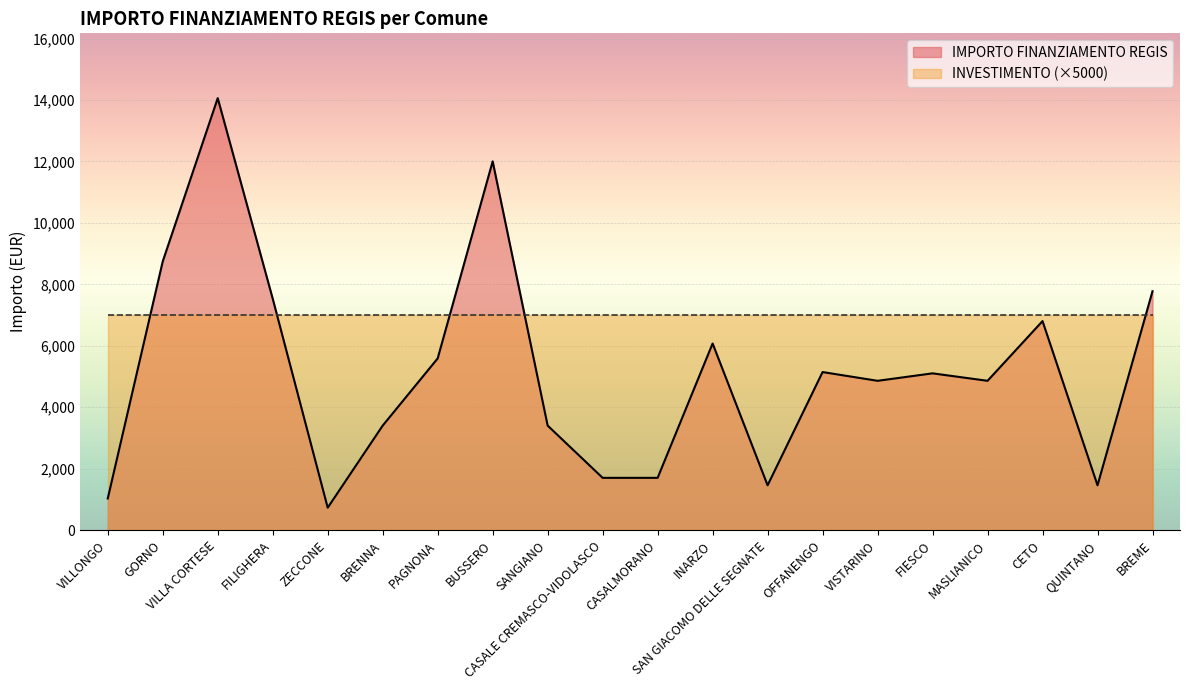

What is the difference between the values at VILLONGO and INARZO?

5046